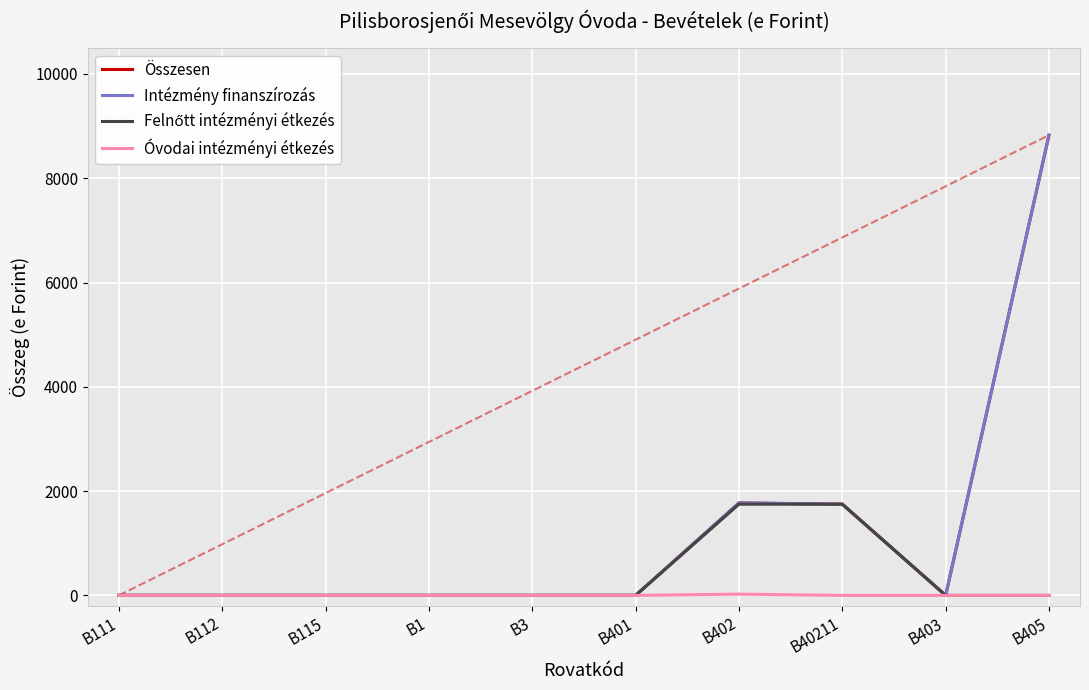

Reading left to right, list all the values displayed in this chart.

Összesen: B111=0	B112=0	B115=0	B1=0	B3=0	B401=0	B402=1773	B40211=1749	B403=0	B405=8826
Intézmény finanszírozás: B111=0	B112=0	B115=0	B1=0	B3=0	B401=0	B402=1773	B40211=1749	B403=0	B405=8826
Felnőtt intézményi étkezés: B111=0	B112=0	B115=0	B1=0	B3=0	B401=0	B402=1749	B40211=1749	B403=0	B405=0
Óvodai intézményi étkezés: B111=0	B112=0	B115=0	B1=0	B3=0	B401=0	B402=24	B40211=0	B403=0	B405=0